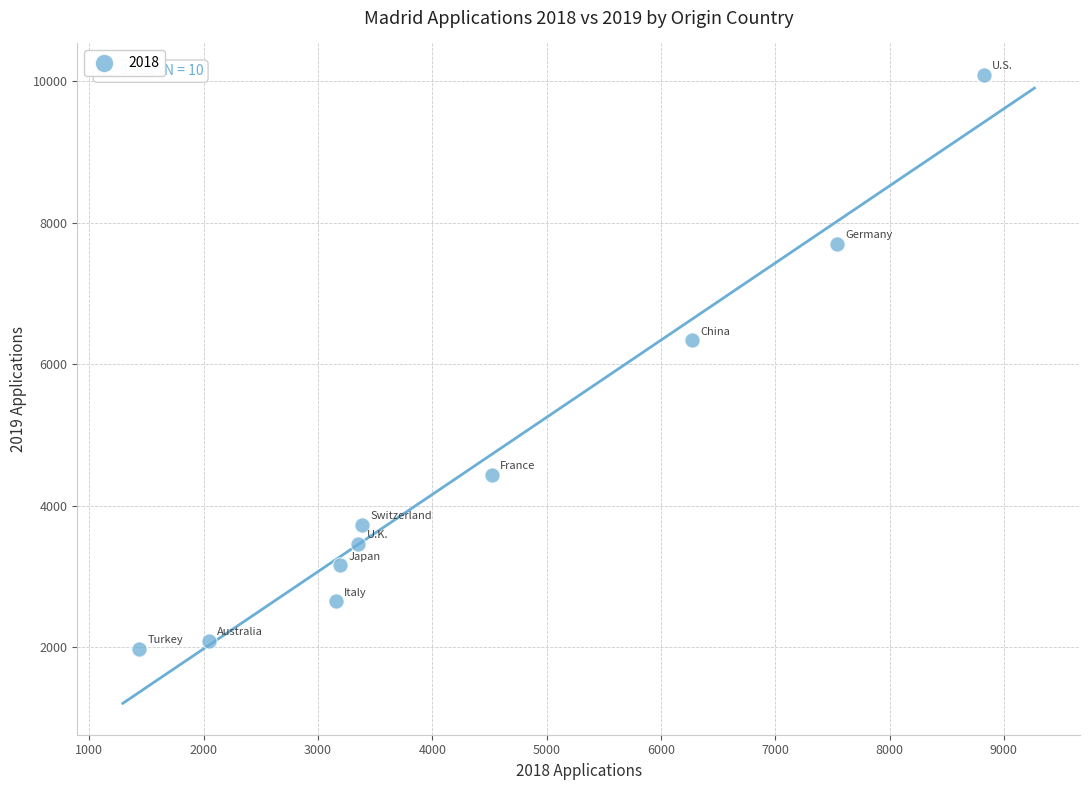

What is the average X value?

4372